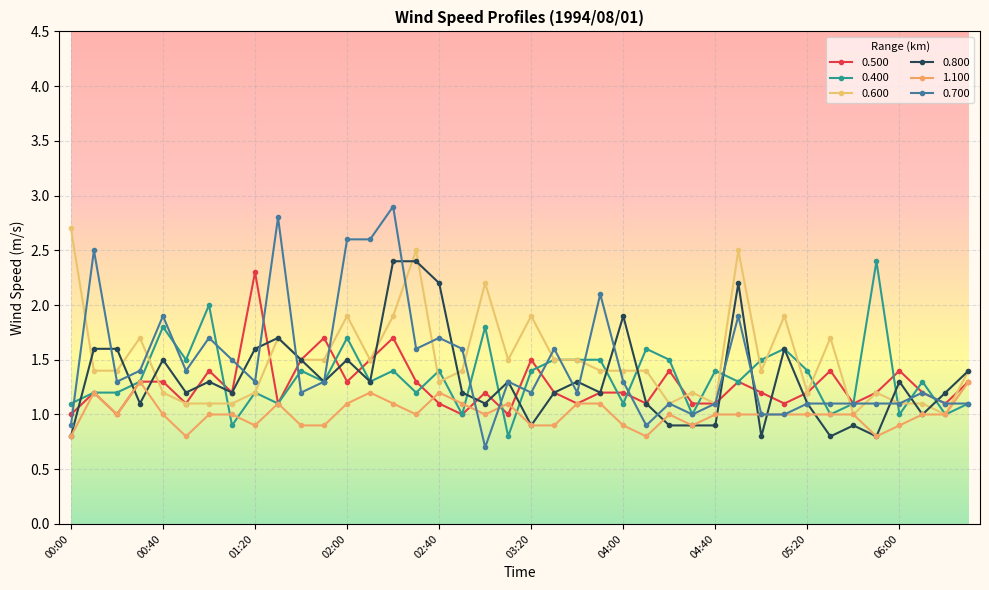

Which series has the largest total across all categories?

0.600